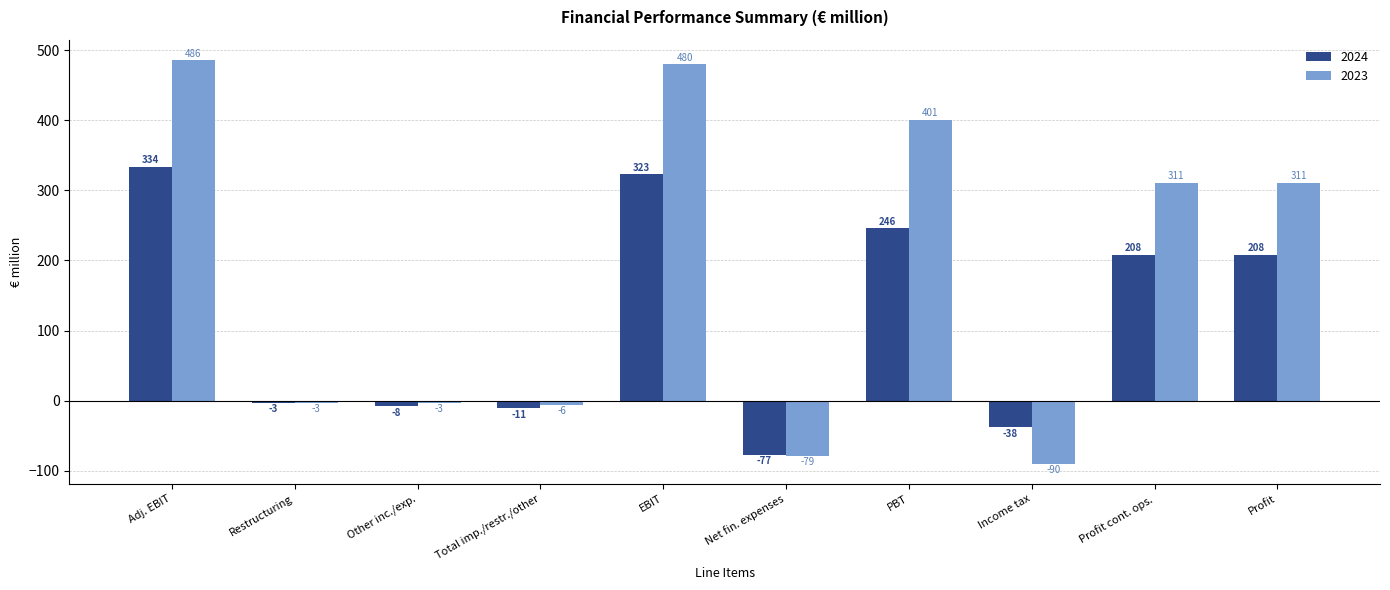

At which category is the sum across all series the highest?

Adj. EBIT